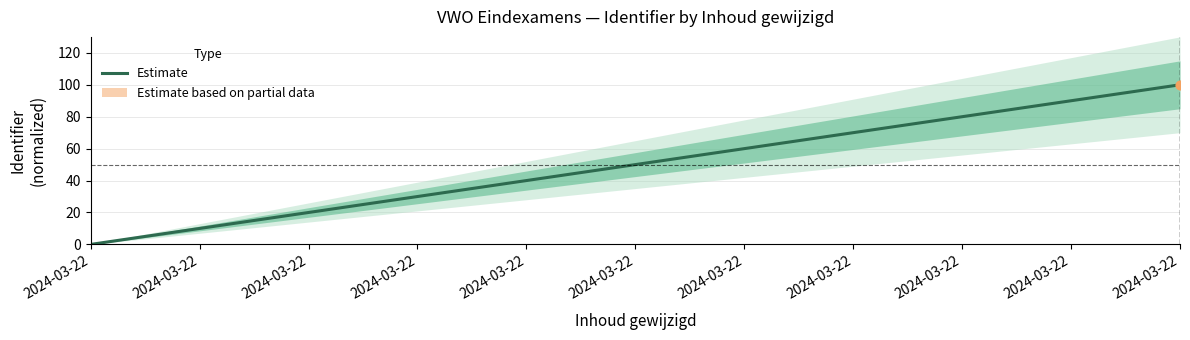

Between 2024-03-22 and 2024-03-22, which is larger?

2024-03-22